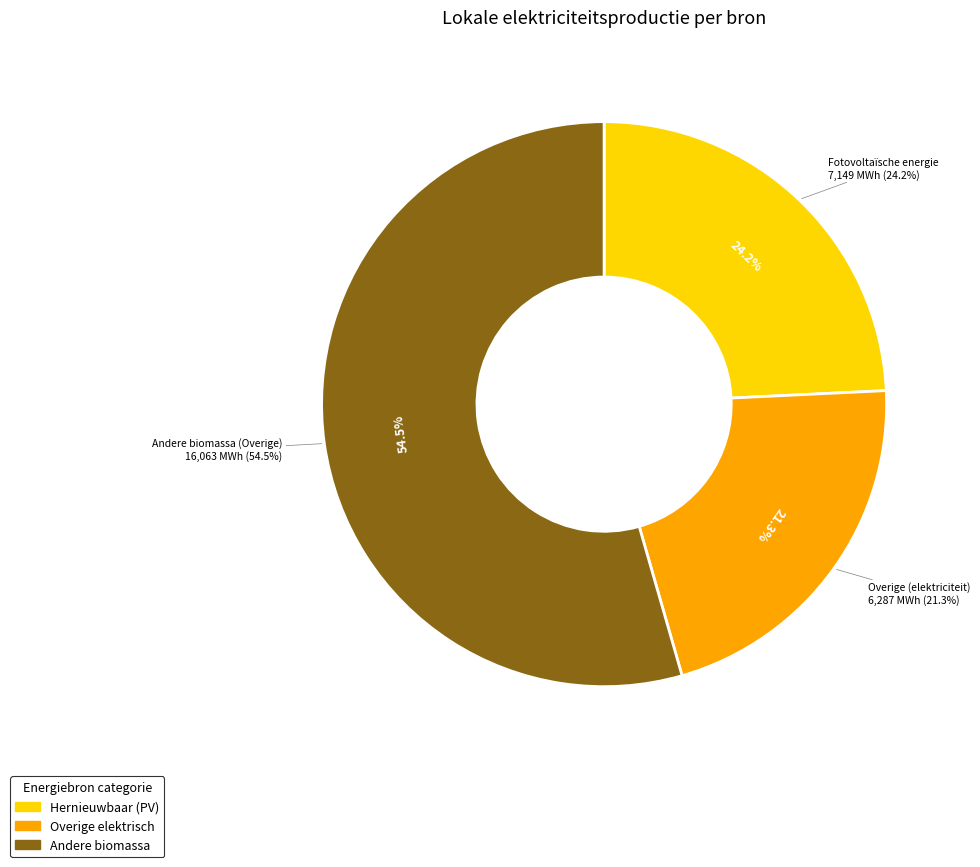

What percentage is the Fotovoltaïsche energie slice, to the nearest percent?

24%